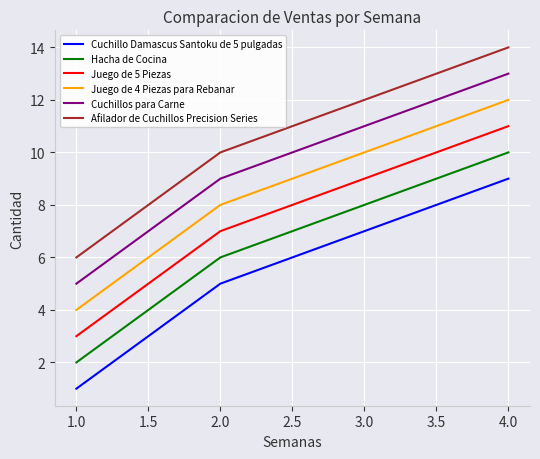

List the labels in order of Juego de 4 Piezas para Rebanar value, largest first.

4.0, 3.0, 2.0, 1.0